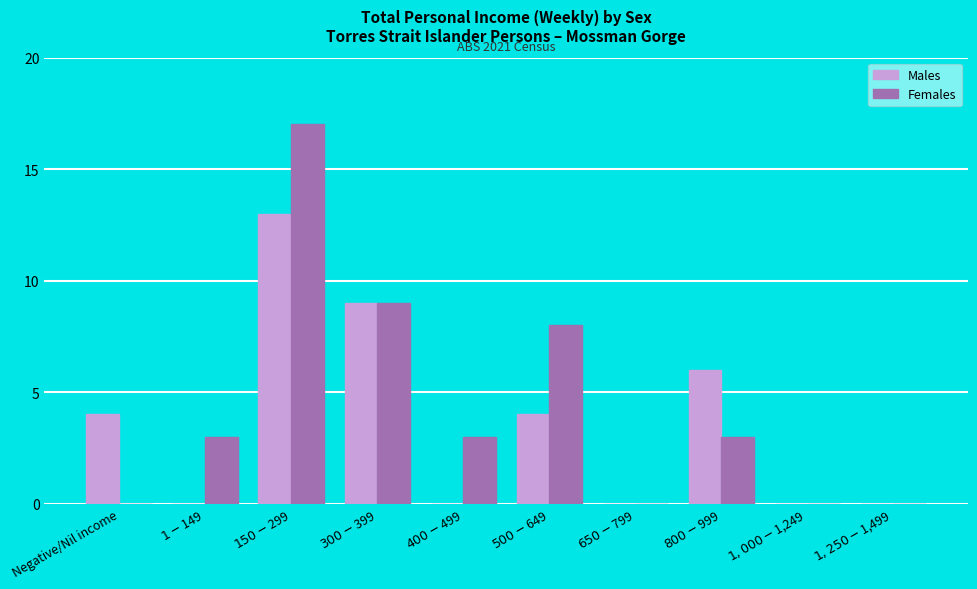

What is the maximum value for Females?

17